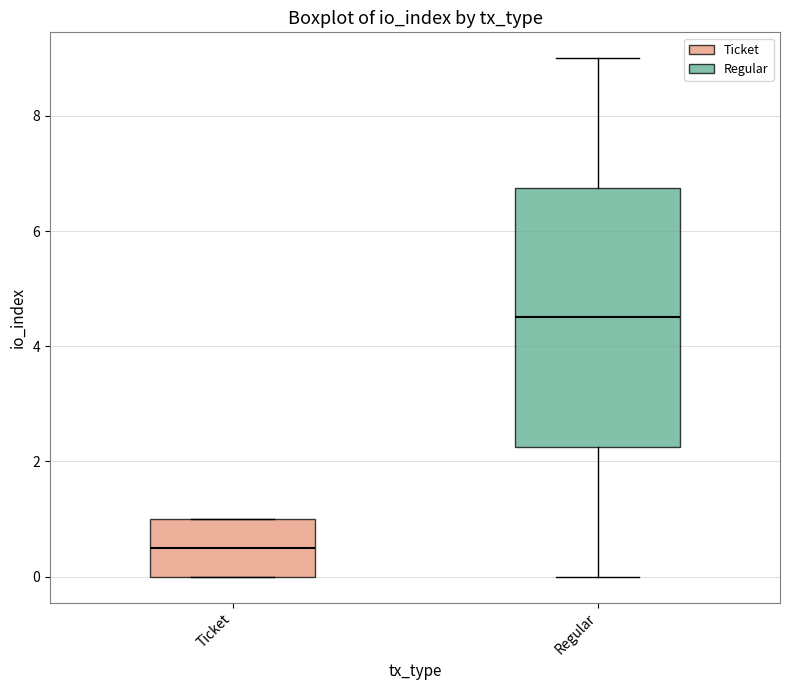

Which box has the lowest median line?

Ticket